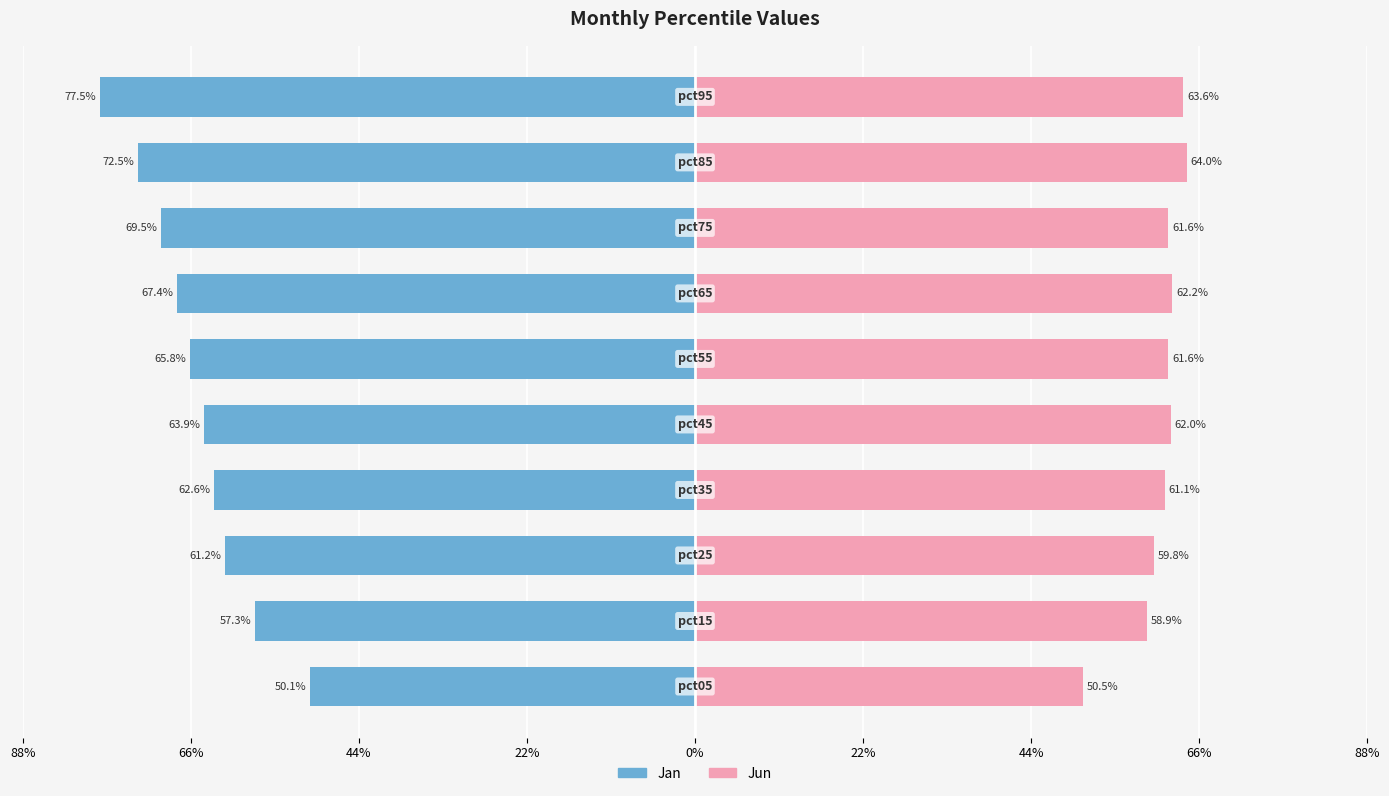

The value of Jan at 0% is -0.8. True or false?

False